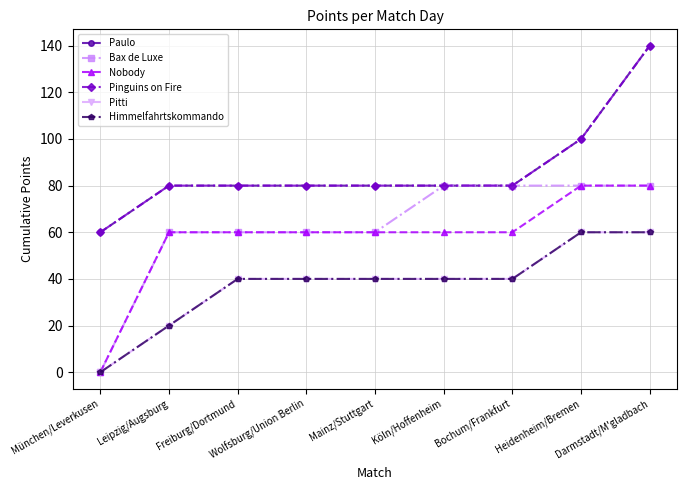

True or false: Pitti and Nobody intersect in this chart.

False